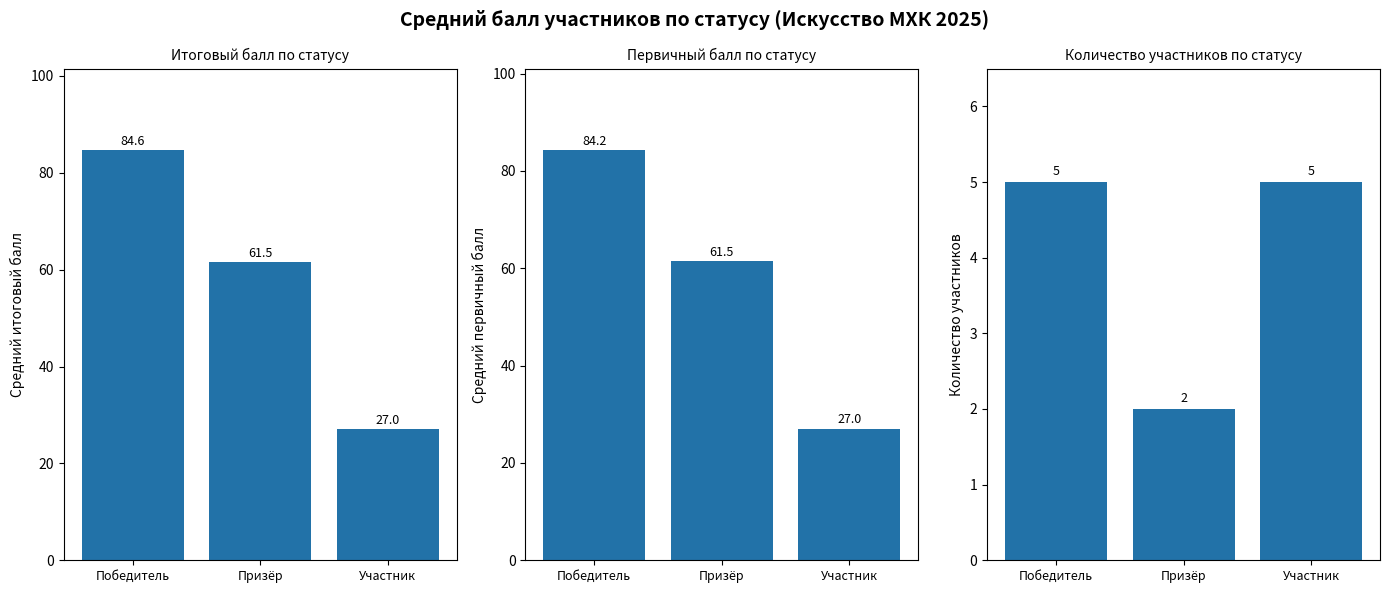

What is the label of the 2nd bar from the right?

Призёр